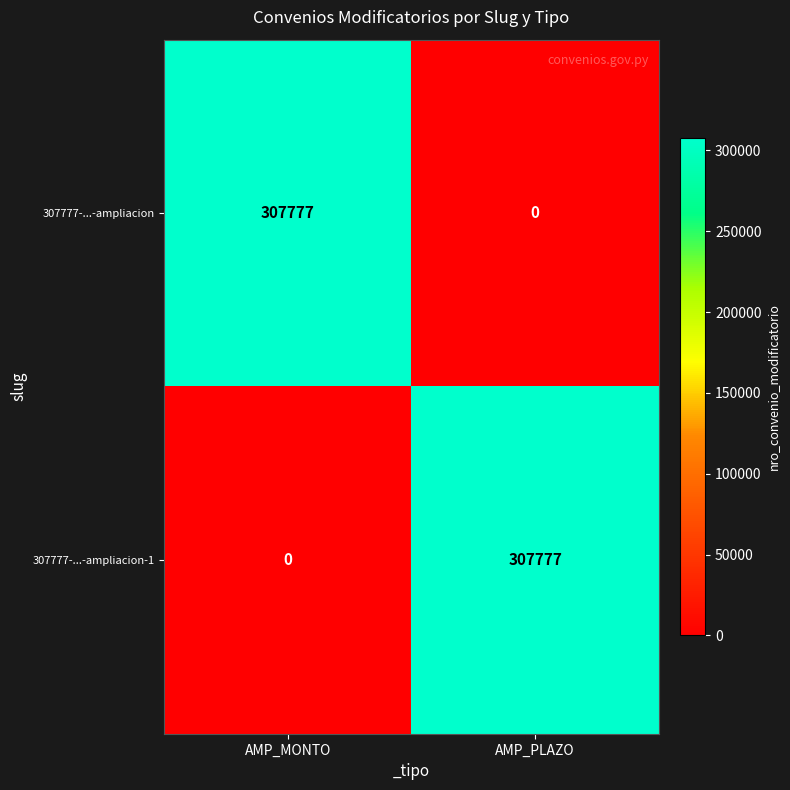

The value of 307777-...-ampliacion-1 at AMP_PLAZO is 61556. True or false?

False